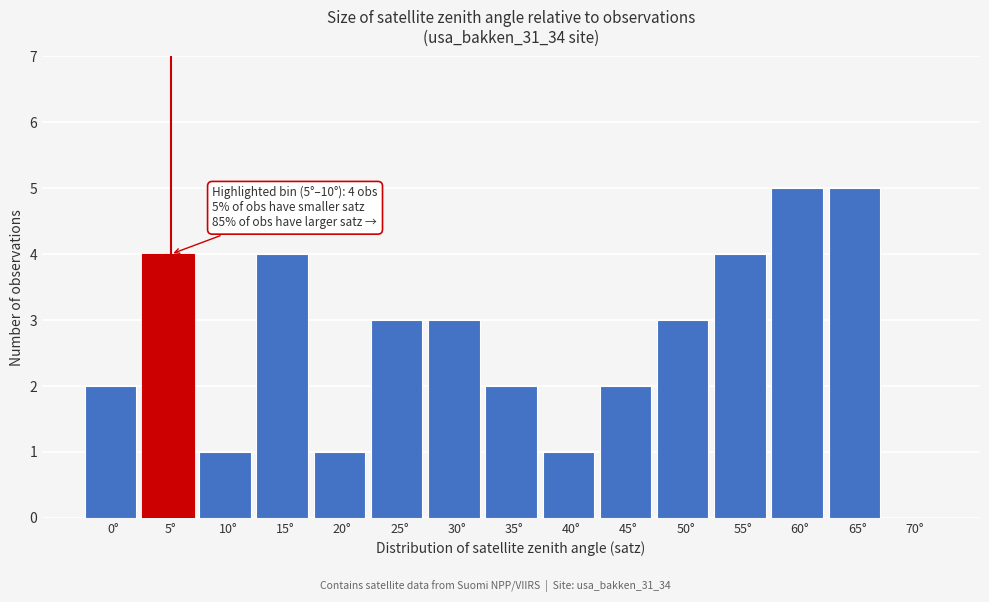

Reading left to right, transcribe all the data shown in this chart.

0°=2	5°=4	10°=1	15°=4	20°=1	25°=3	30°=3	35°=2	40°=1	45°=2	50°=3	55°=4	60°=5	65°=5	70°=0